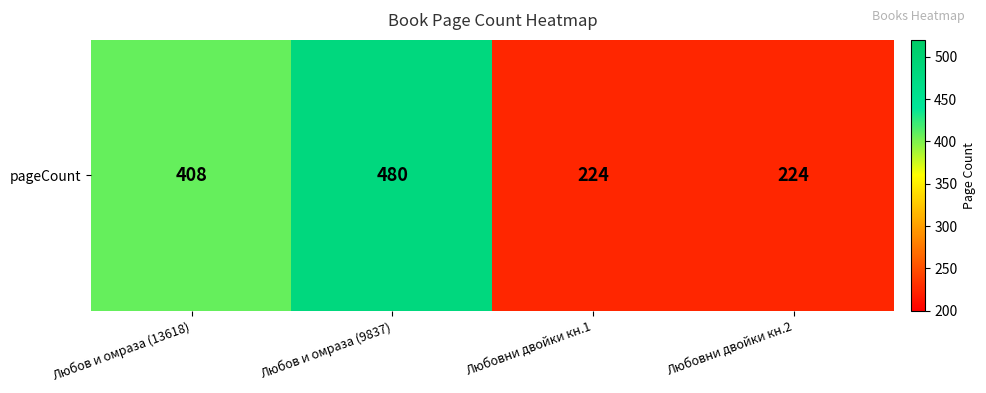

List the labels in order of value, smallest first.

Любовни двойки кн.1, Любовни двойки кн.2, Любов и омраза (13618), Любов и омраза (9837)